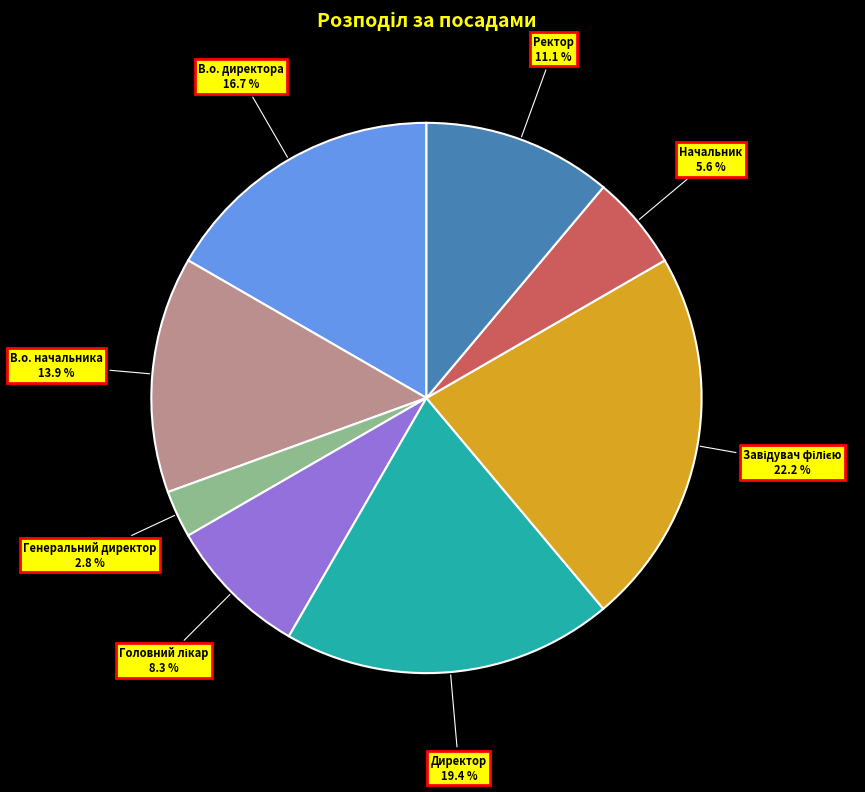

Which category has the smallest portion of the pie?

Генеральний директор